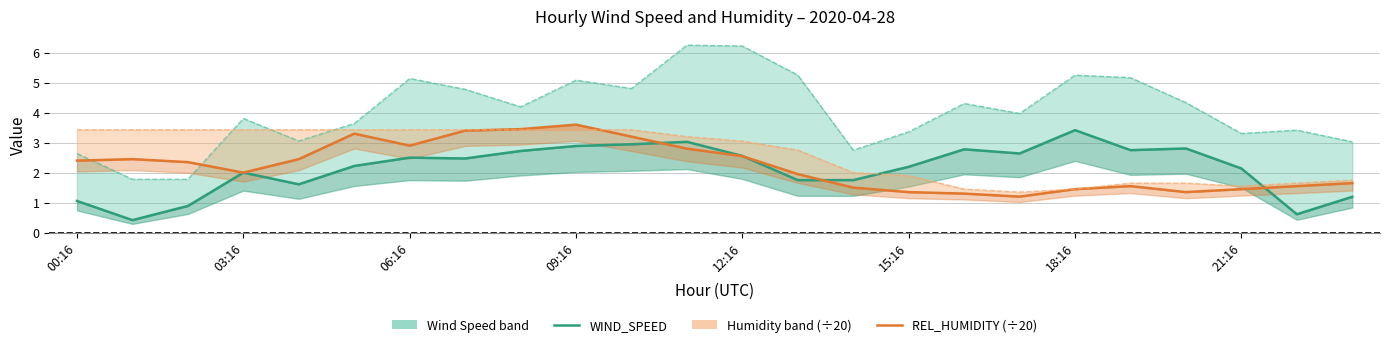

Reading right to left, transcribe all the data shown in this chart.

WIND_SPEED: 1.2	0.6	2.1	2.8	2.8	3.4	2.6	2.8	2.2	1.8	1.8	2.6	3.0	2.9	2.9	2.7	2.5	2.5	2.2	1.6	2.0	0.9	0.4	1.1
WIND_SPEED_GUST: 3.0	3.4	3.3	4.3	5.2	5.2	4.0	4.3	3.4	2.8	5.2	6.2	6.2	4.8	5.1	4.2	4.8	5.1	3.6	3.1	3.8	1.8	1.8	2.6
REL_HUMIDITY (÷20): 1.6	1.6	1.4	1.4	1.6	1.4	1.2	1.3	1.4	1.5	1.9	2.5	2.8	3.2	3.6	3.5	3.4	2.9	3.3	2.5	2.0	2.4	2.5	2.4
REL_HUMIDITY_MAX (÷20): 1.8	1.6	1.6	1.6	1.6	1.4	1.4	1.4	1.9	2.0	2.8	3.0	3.2	3.4	3.4	3.4	3.4	3.4	3.4	3.4	3.4	3.4	3.4	3.4